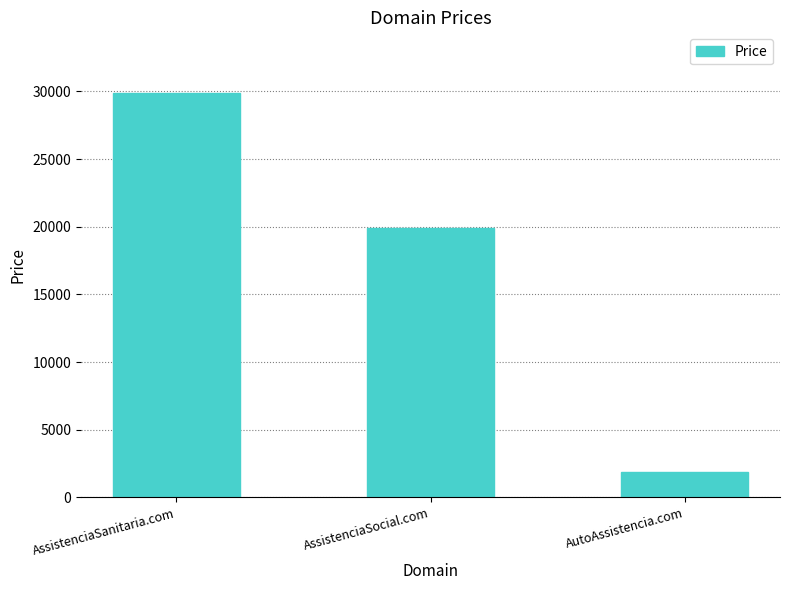

What is the label of the 3rd bar from the left?

AutoAssistencia.com